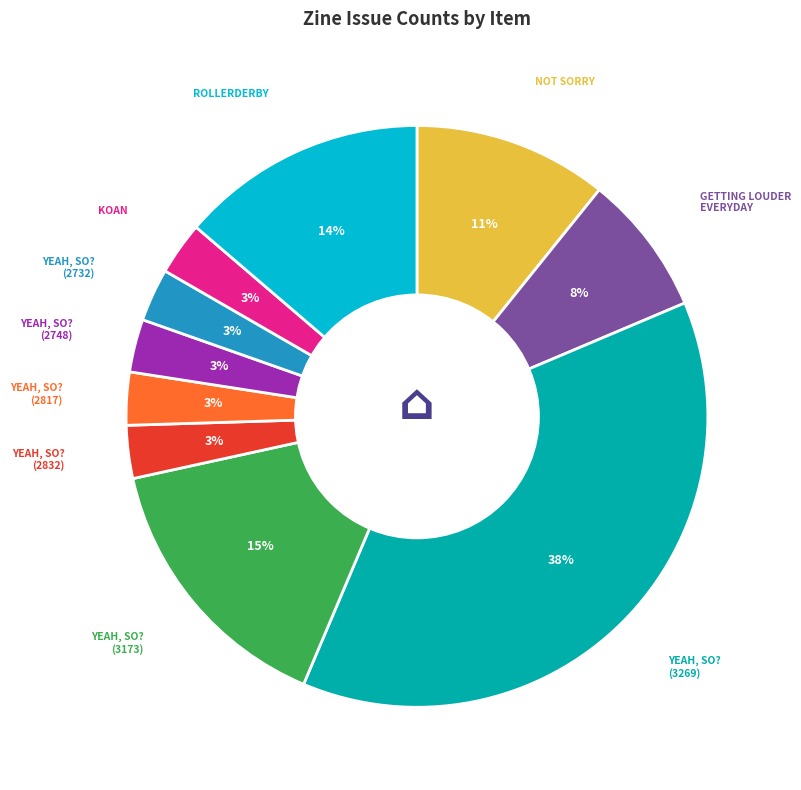

Does any single category account for the majority?

No